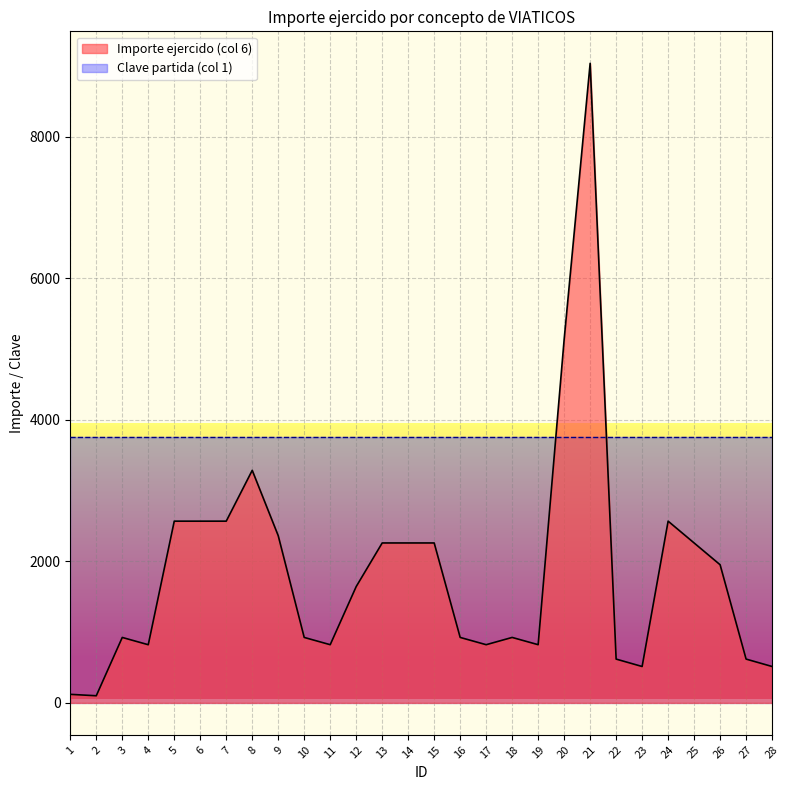

How many data points does each series have?

28